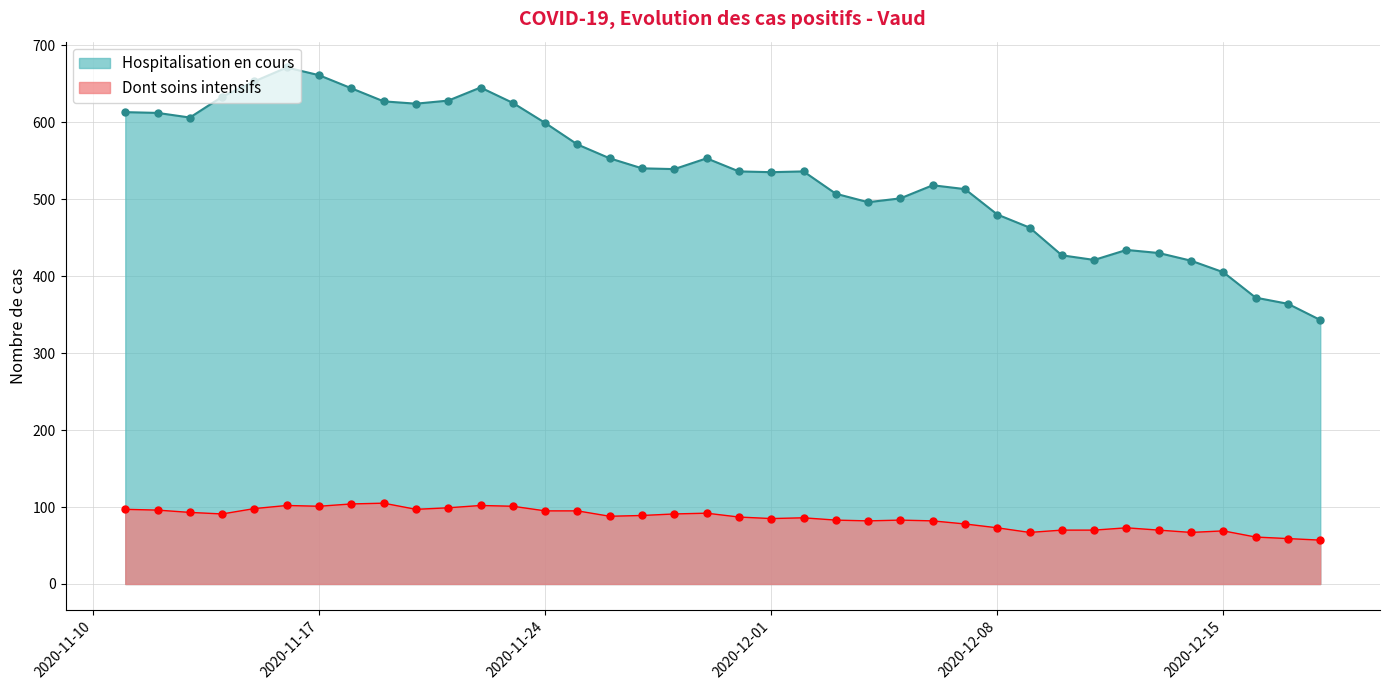

What is the sum of the Dont soins intensifs values at 2020-12-12 and 2020-11-27?

162